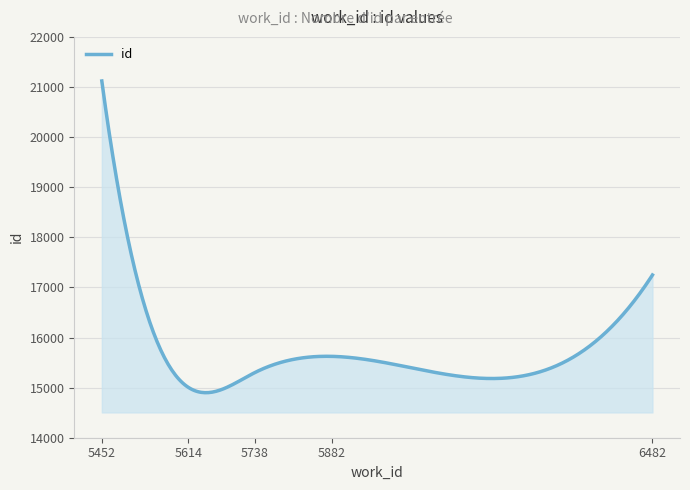

What is the maximum value shown in the chart?

21120.0